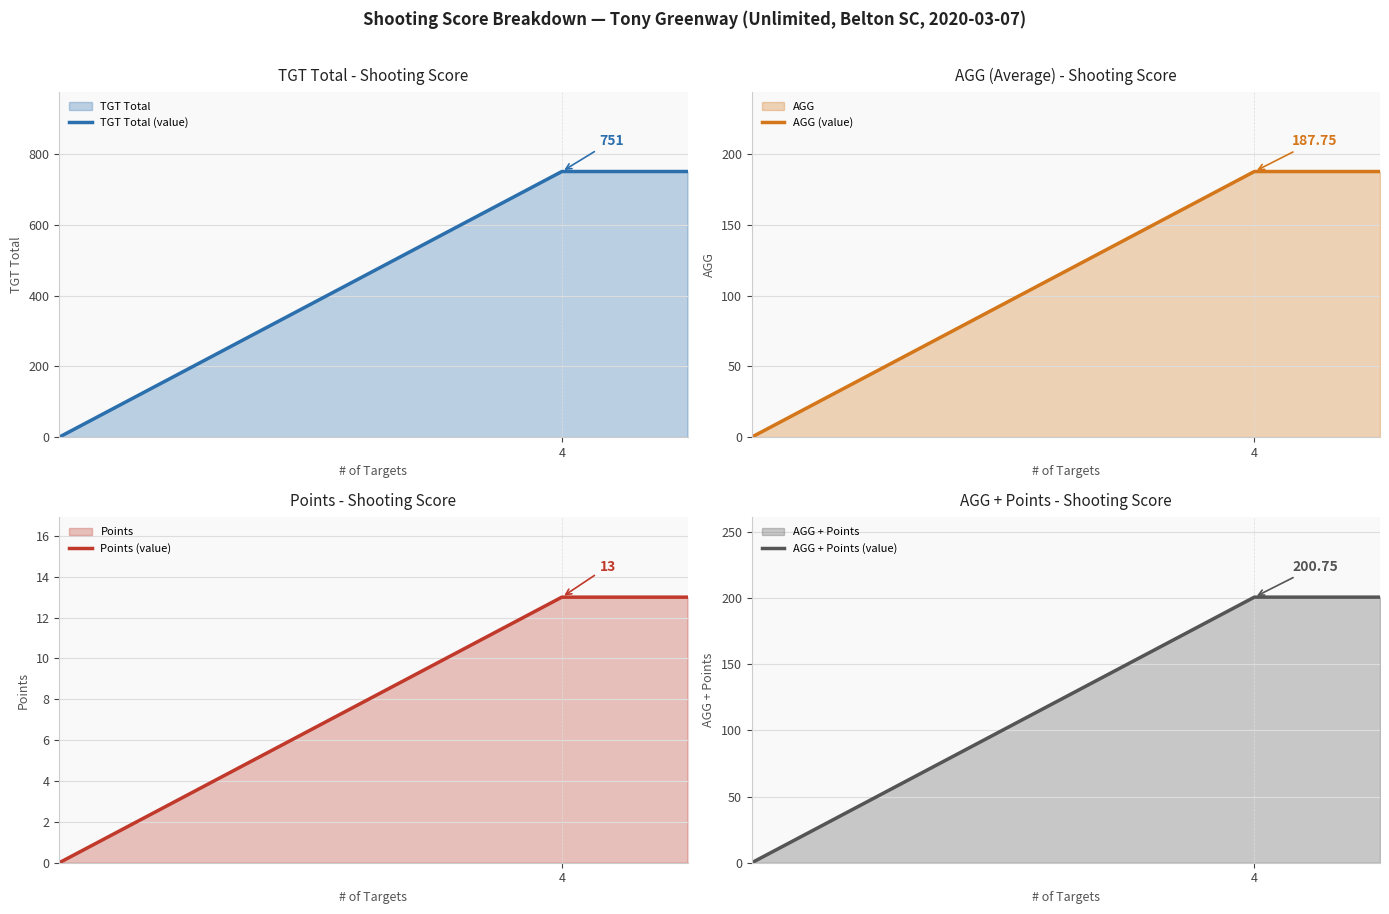

Which series has the widest spread of values?

TGT Total (value)